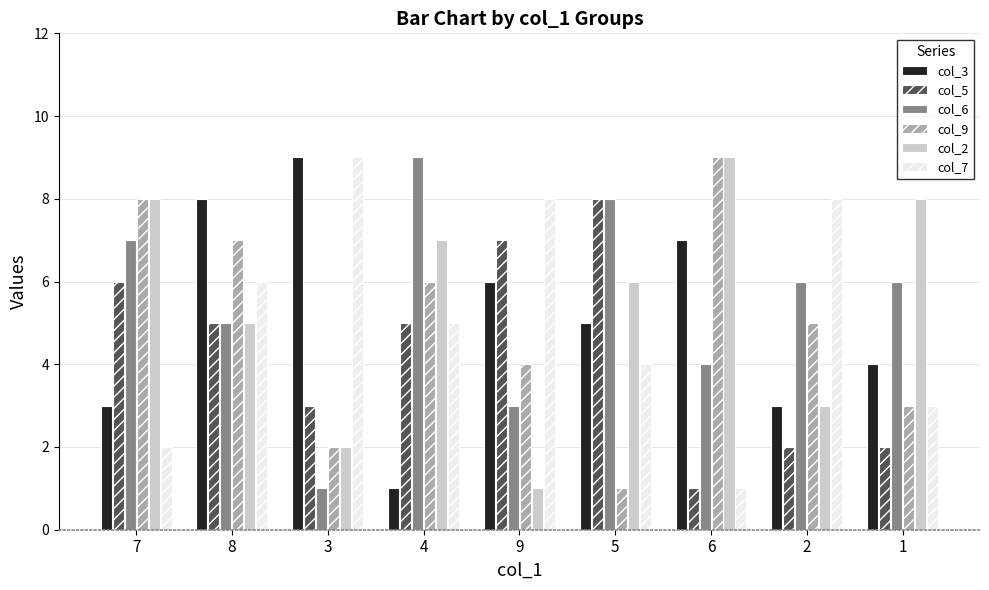

Is the value of col_9 at 9 greater than the value of col_3 at 6?

No